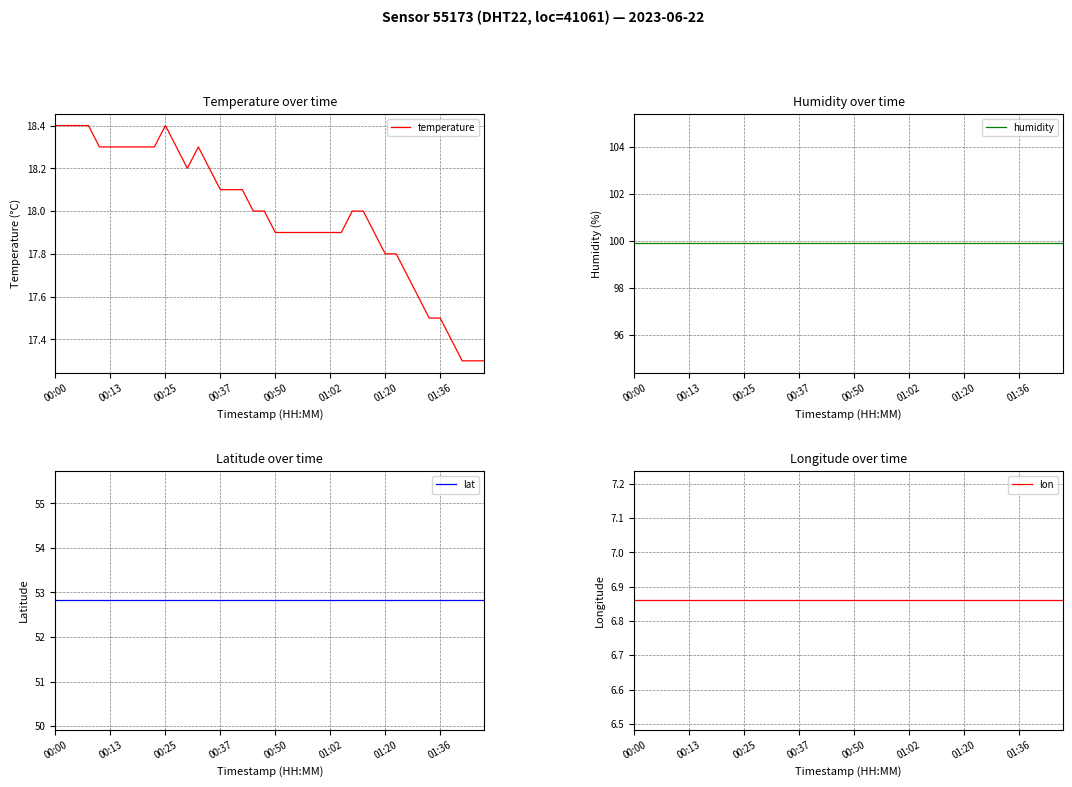

True or false: lat and lon cross at least once.

False